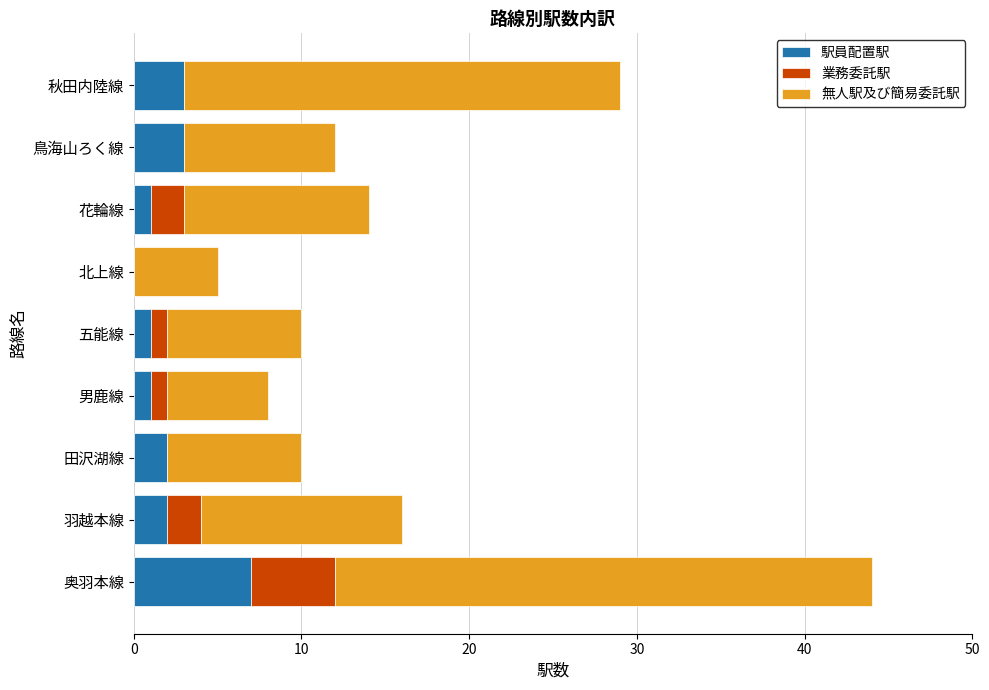

The 駅員配置駅 series shows 7 at 奥羽本線. True or false?

True